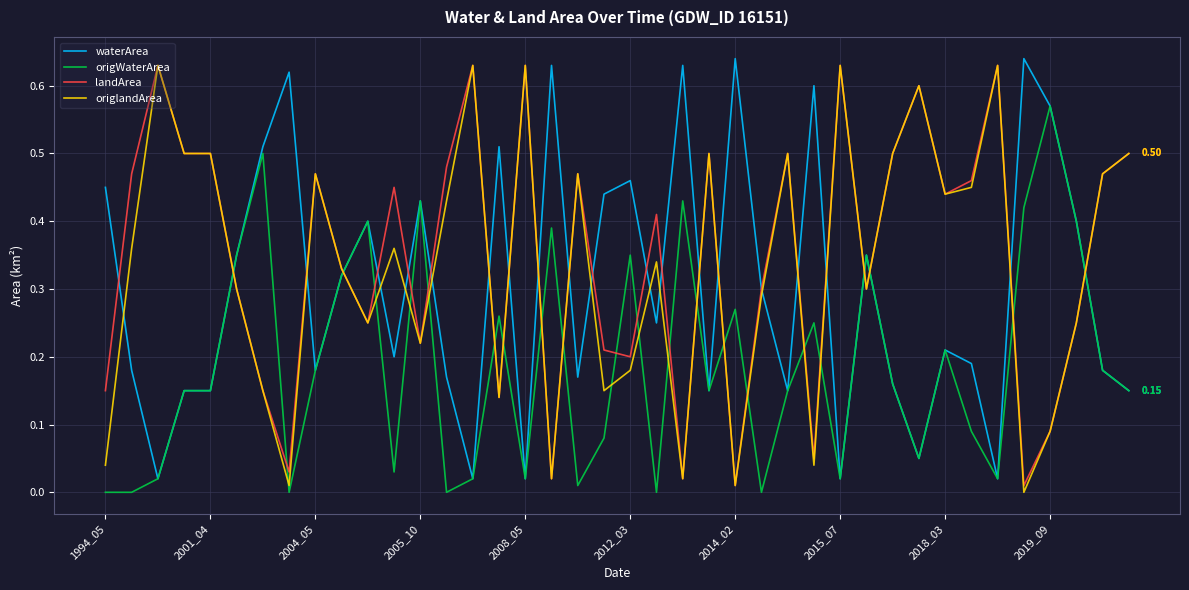

How many values in the origlandArea series exceed 0?

39